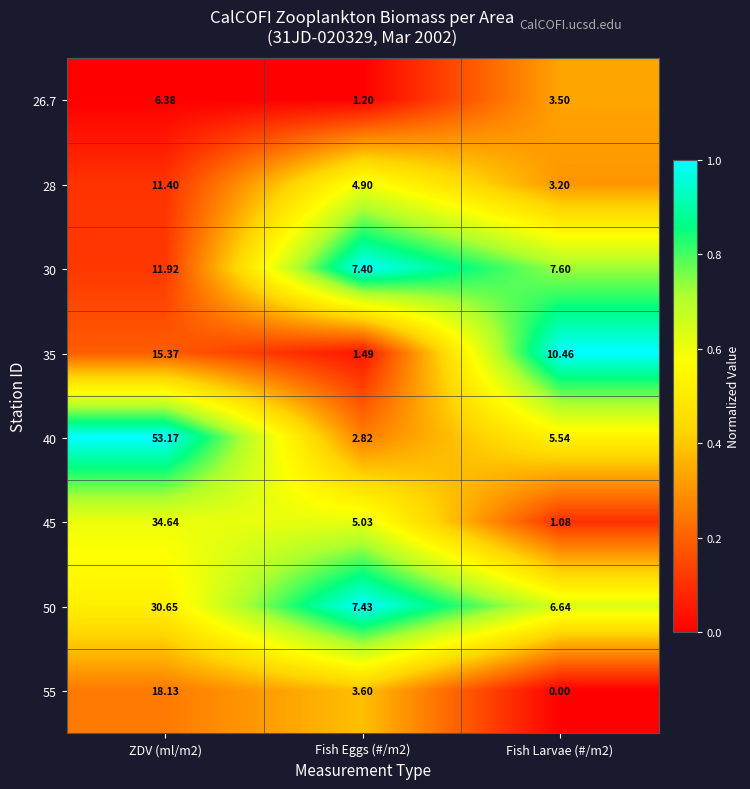

Is the value of 40 at Fish Larvae (#/m2) greater than the value of 35 at Fish Larvae (#/m2)?

No